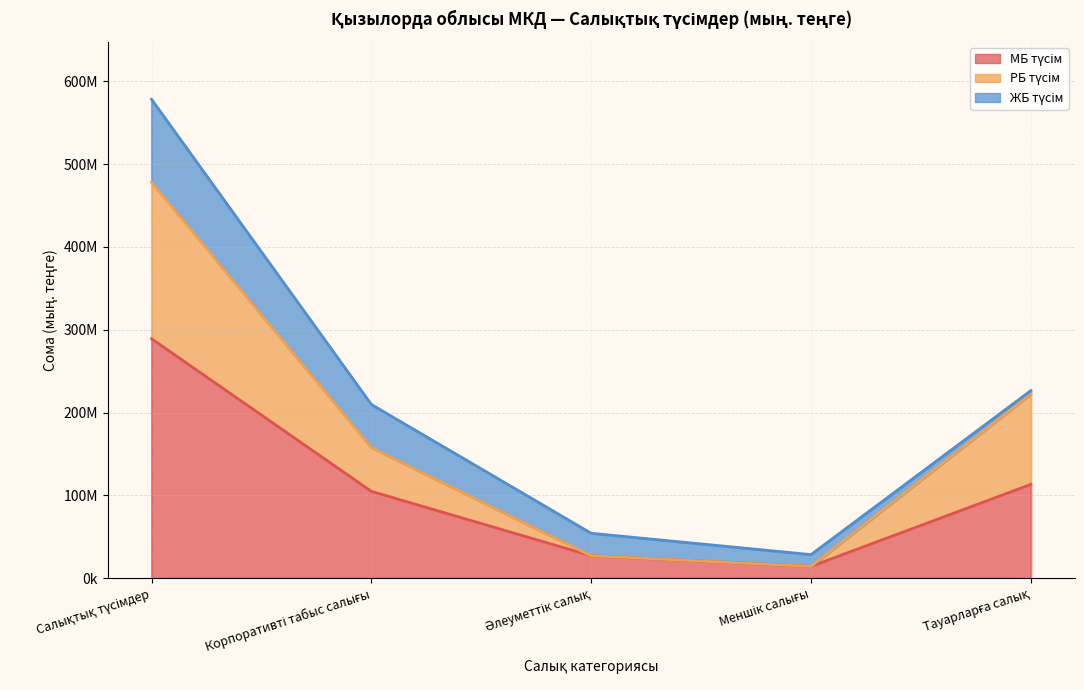

What is the minimum value shown in the chart?

14258419